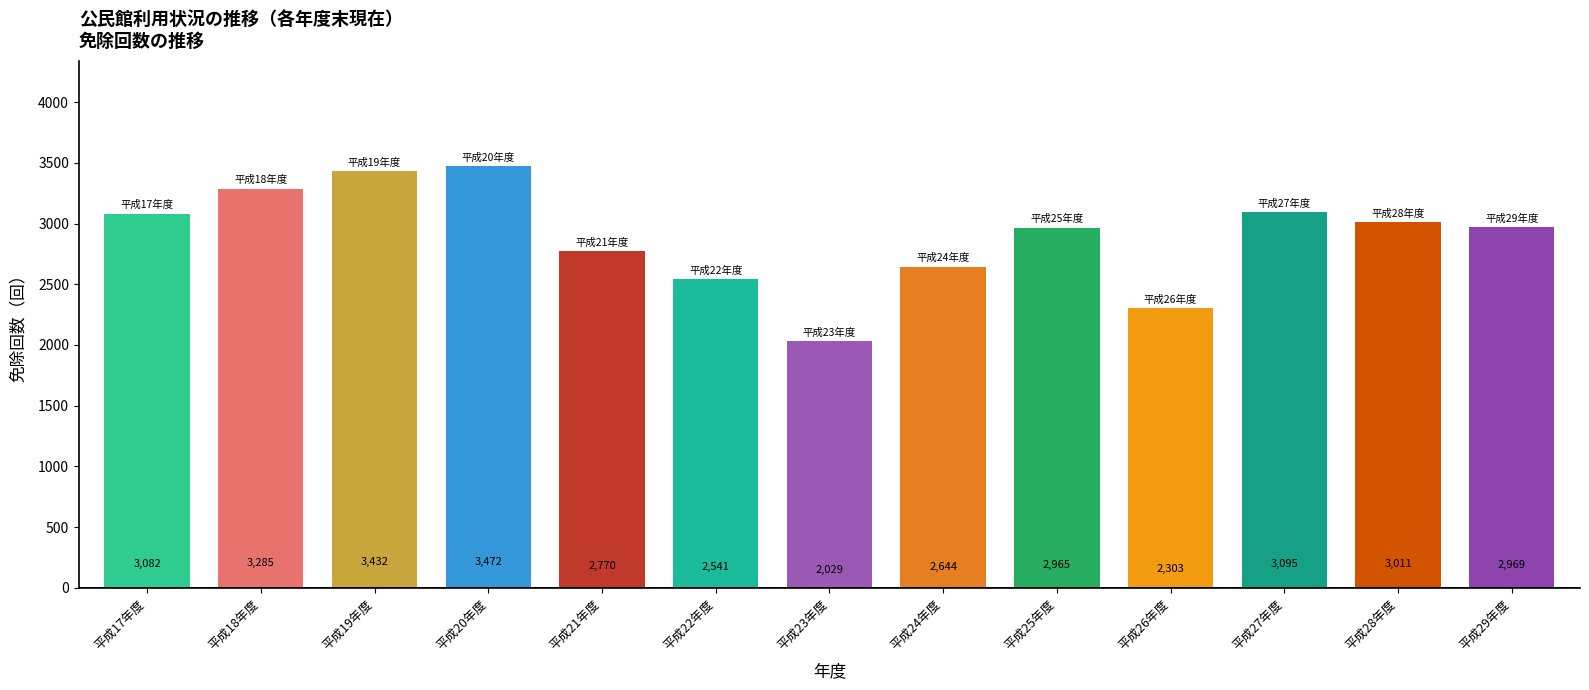

Approximately how many times larger is the value at 平成23年度 compared to 平成25年度?

0.7